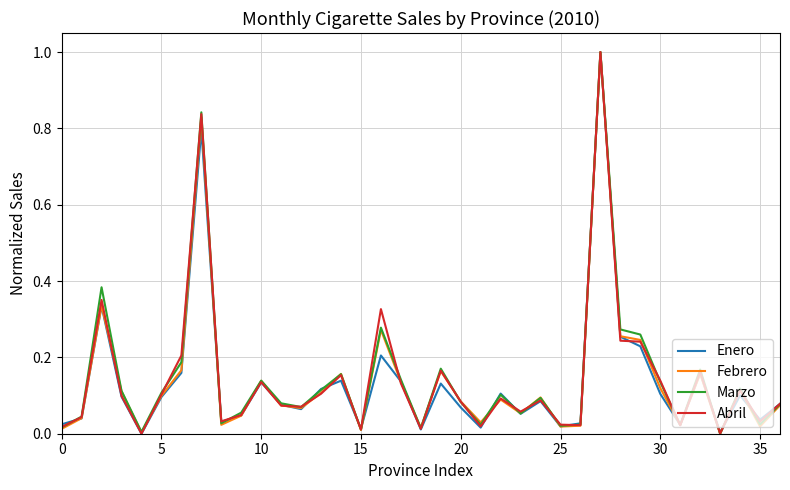

Rank the series by their average value, from lowest to highest.

Enero, Febrero, Abril, Marzo